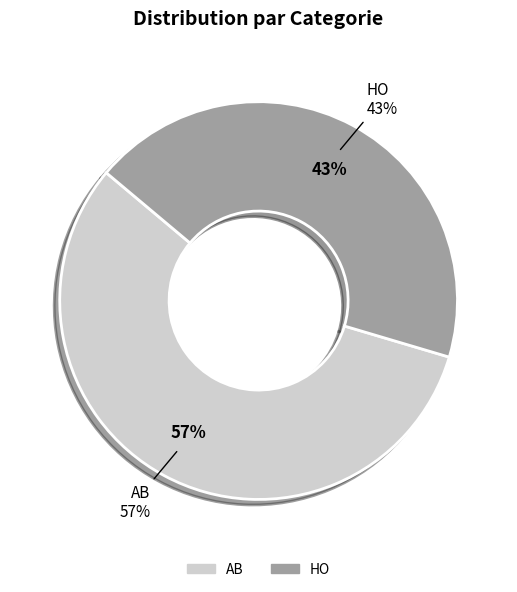

What percentage is the AB slice, to the nearest percent?

57%